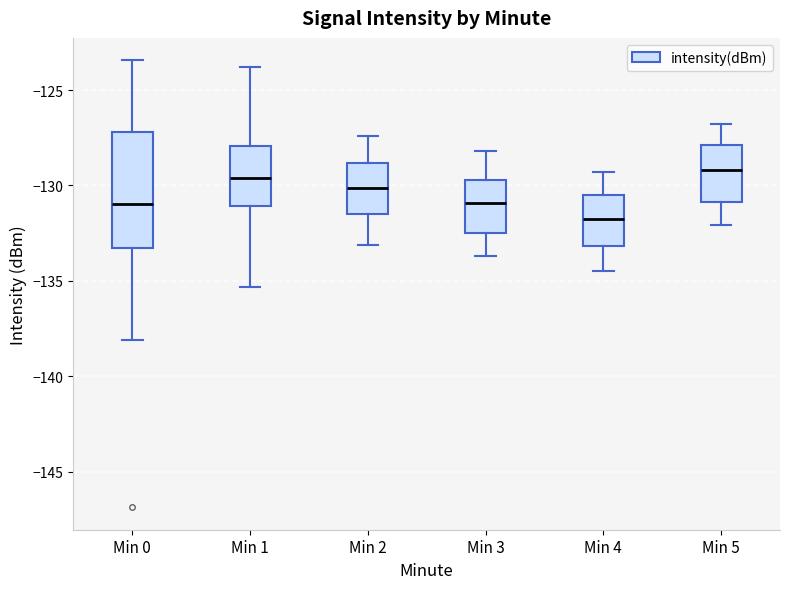

Comparing the boxes themselves (not the whiskers), which one is the tallest?

Min 0